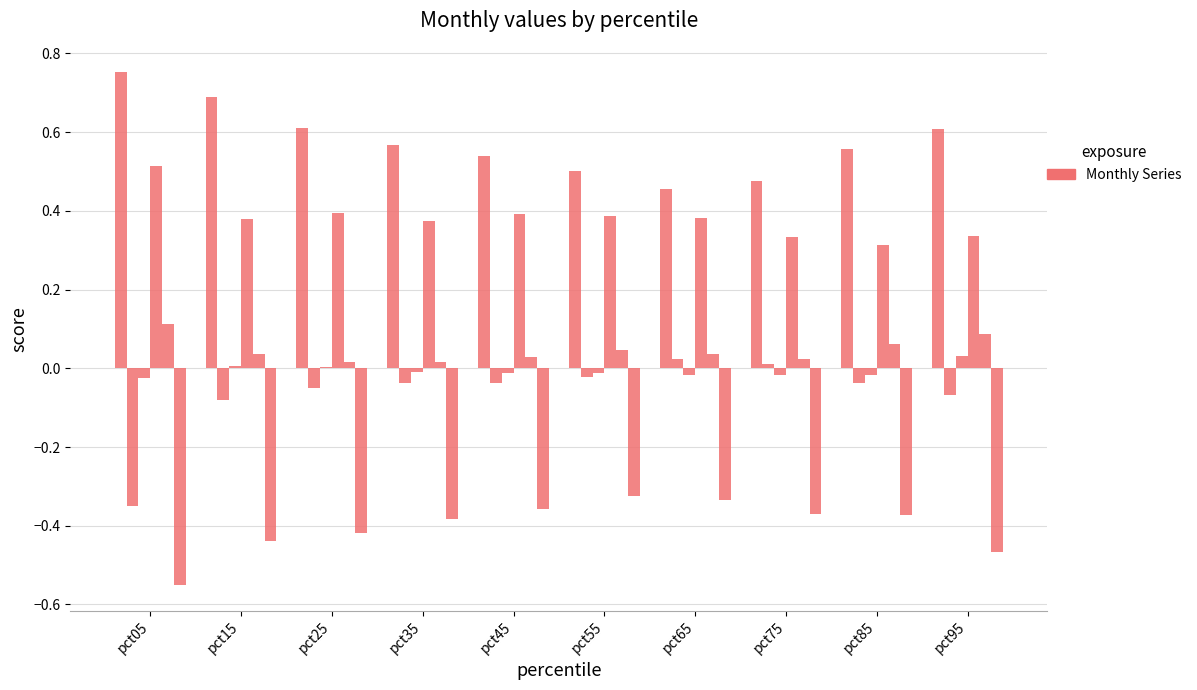

How many bars are there in each group?

6